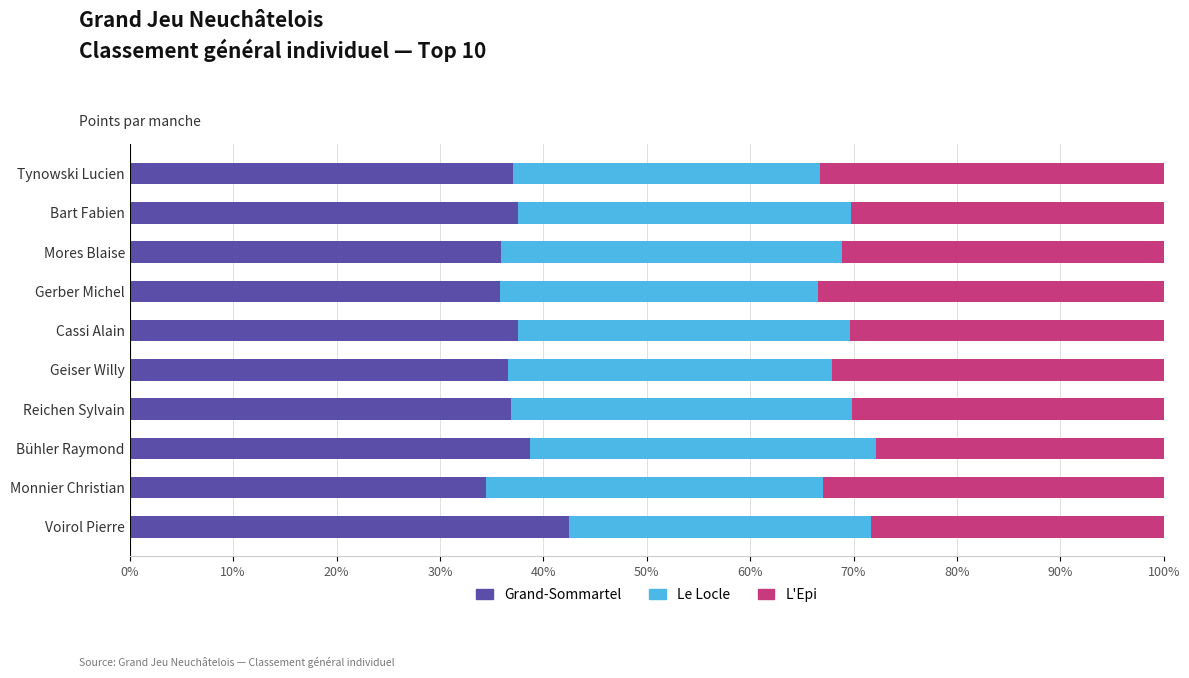

What is the total value across all series at Geiser Willy?

100.0